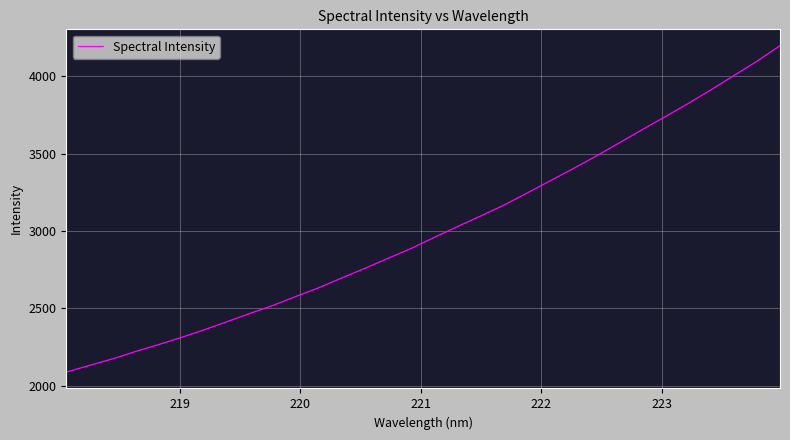

Count the number of values greater than 2960.

16